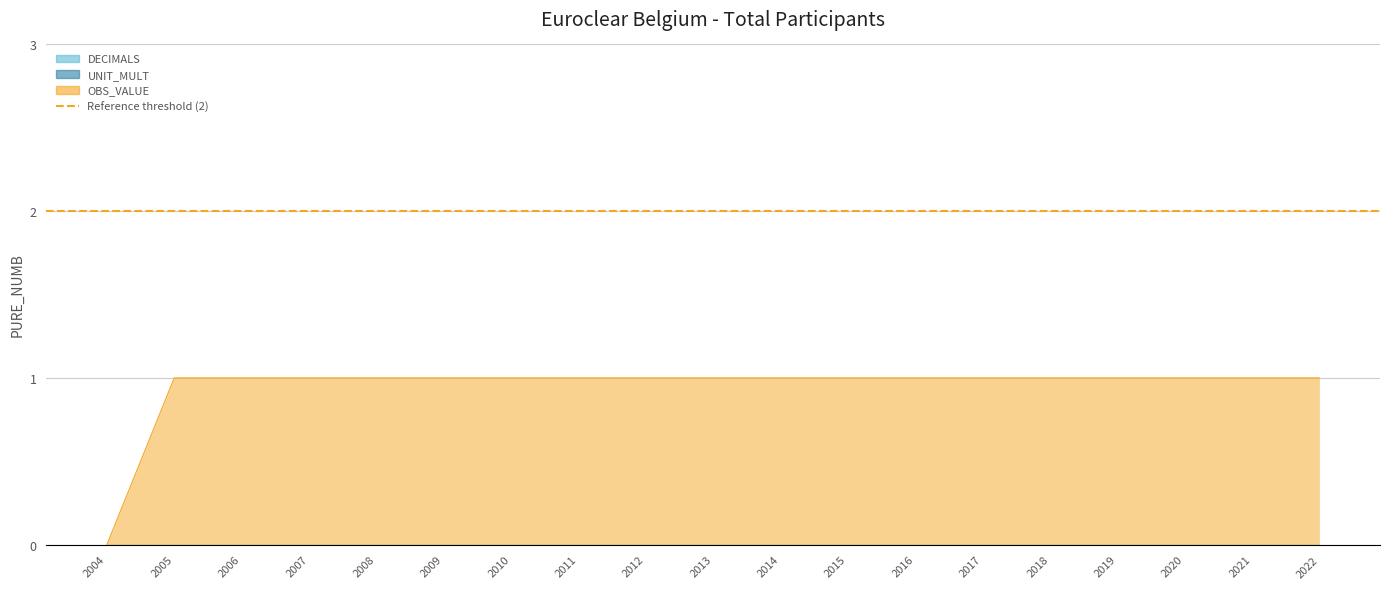

Reading right to left, transcribe all the data shown in this chart.

DECIMALS: 2022=0	2021=0	2020=0	2019=0	2018=0	2017=0	2016=0	2015=0	2014=0	2013=0	2012=0	2011=0	2010=0	2009=0	2008=0	2007=0	2006=0	2005=0	2004=0
UNIT_MULT: 2022=0	2021=0	2020=0	2019=0	2018=0	2017=0	2016=0	2015=0	2014=0	2013=0	2012=0	2011=0	2010=0	2009=0	2008=0	2007=0	2006=0	2005=0	2004=0
OBS_VALUE: 2022=1	2021=1	2020=1	2019=1	2018=1	2017=1	2016=1	2015=1	2014=1	2013=1	2012=1	2011=1	2010=1	2009=1	2008=1	2007=1	2006=1	2005=1	2004=0